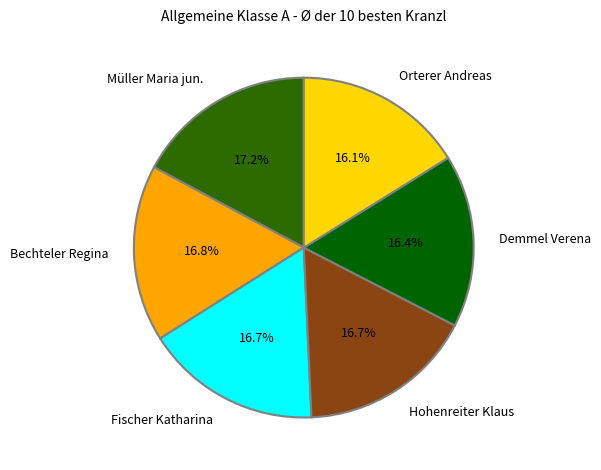

How many slices are in this pie chart?

6